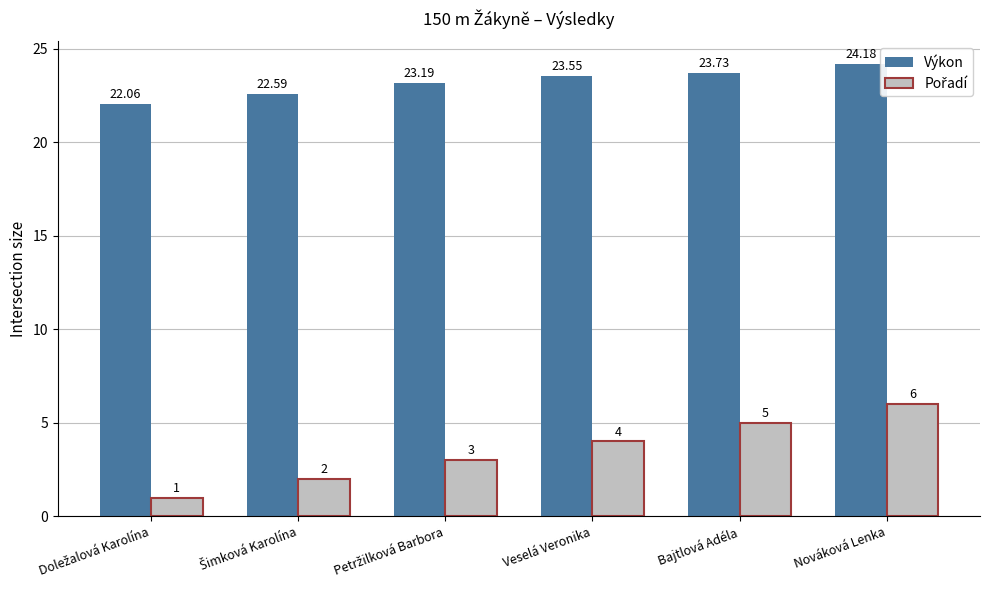

Which series has the largest total across all categories?

Výkon